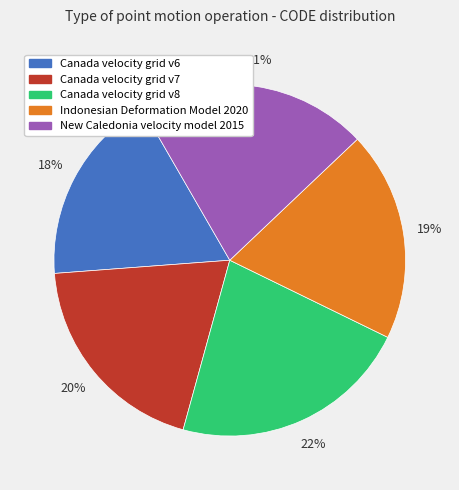

Is there a majority slice in this chart?

No